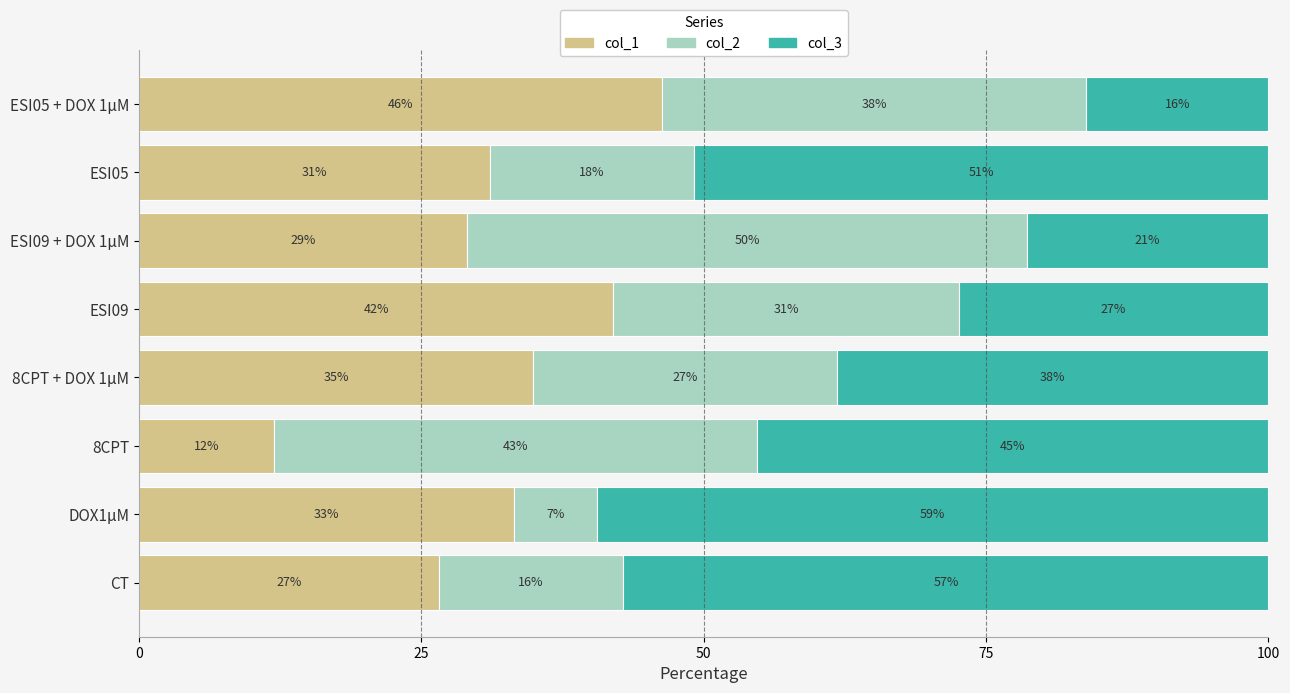

What are all the series names shown in the legend?

col_1, col_2, col_3